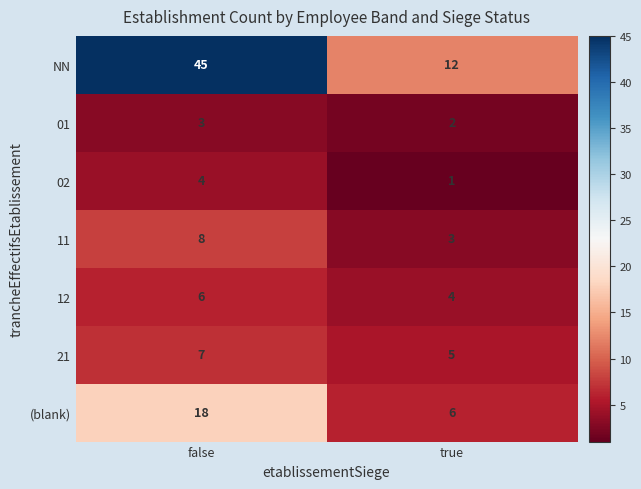

What is the lowest value of the 21 series?

5